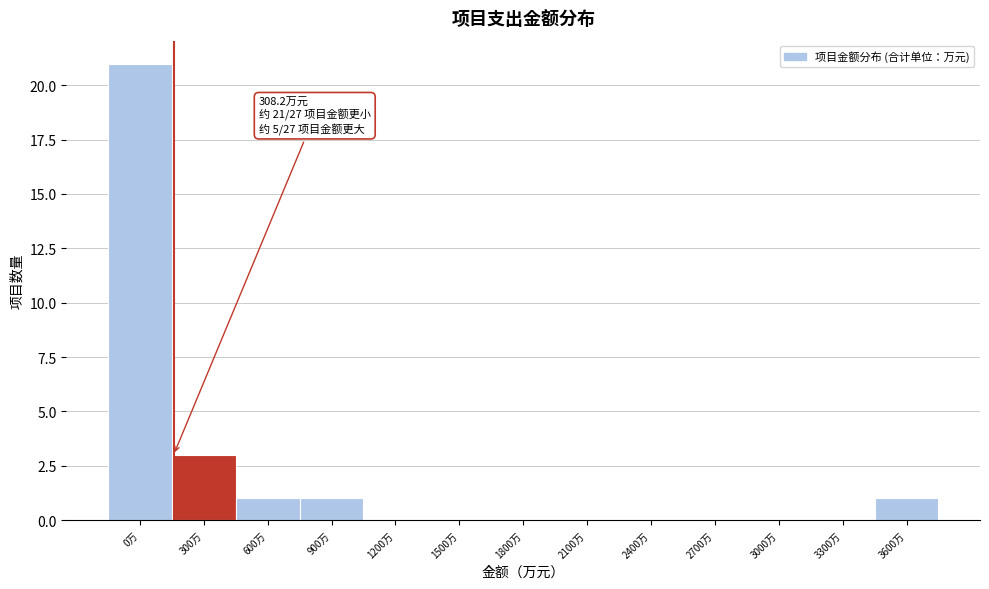

Reading left to right, extract all data points from this chart.

0万=21	300万=3	600万=1	900万=1	1200万=0	1500万=0	1800万=0	2100万=0	2400万=0	2700万=0	3000万=0	3300万=0	3600万=1